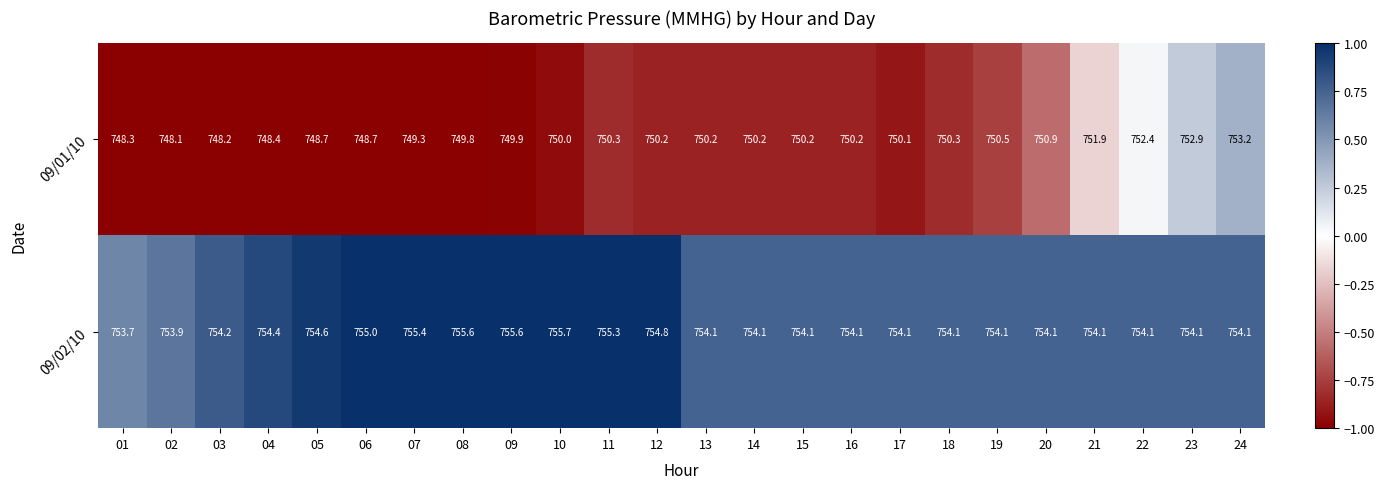

The value of 09/01/10 at 12 is 1336.6. True or false?

False